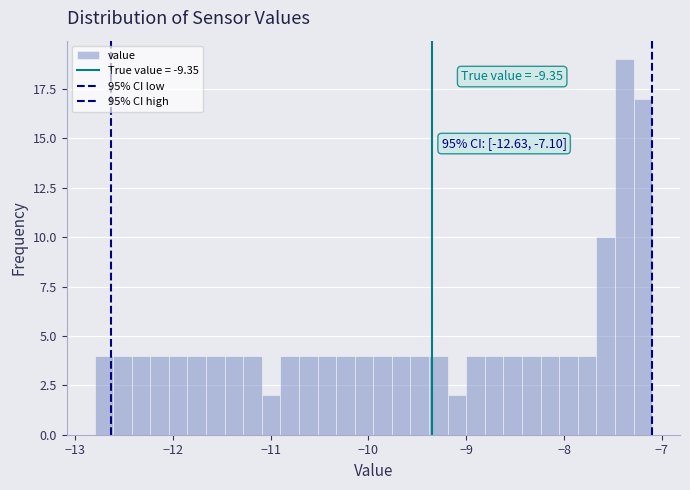

Around what value on the x-axis is the tallest bar? Give the approximate position of its centre, as read against the axis.

-7.4